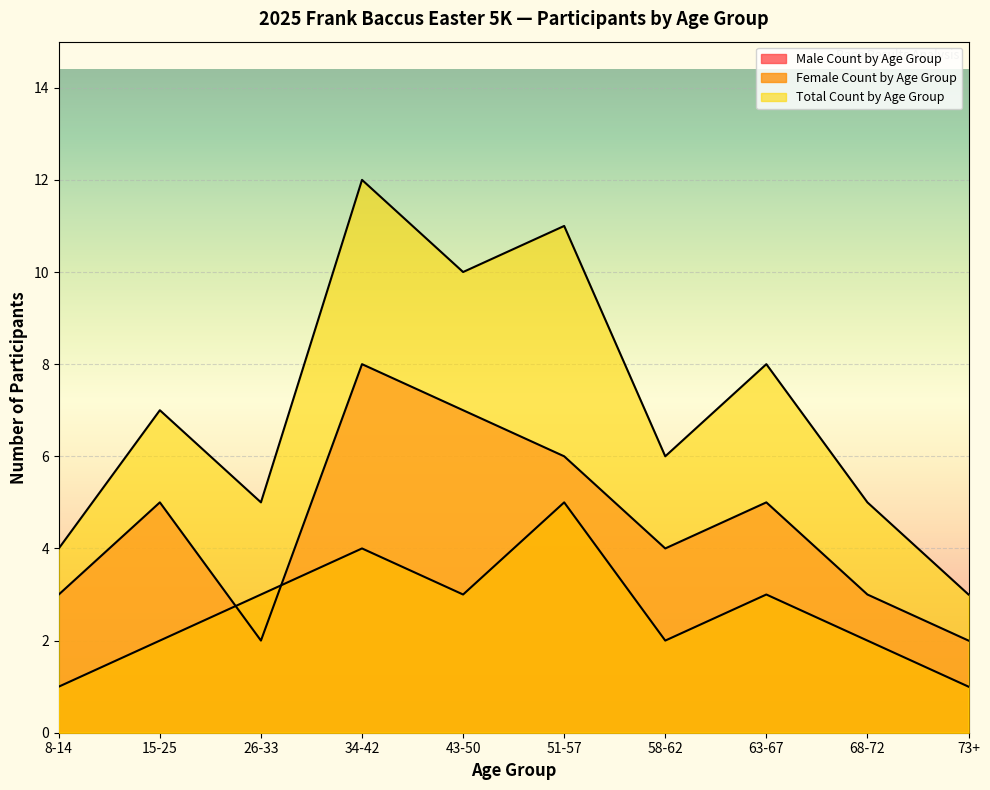

How many values in the Total Count by Age Group series exceed 7?

4